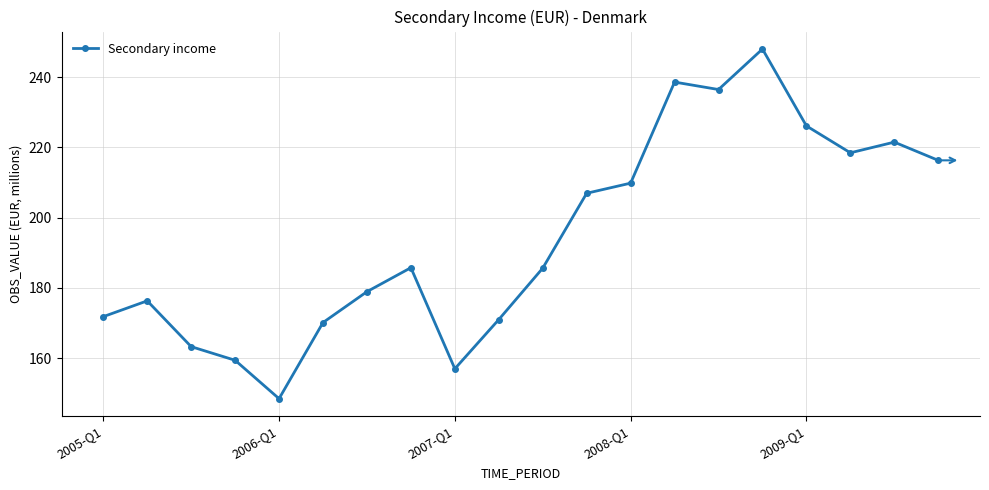

What is the average value?

194.5